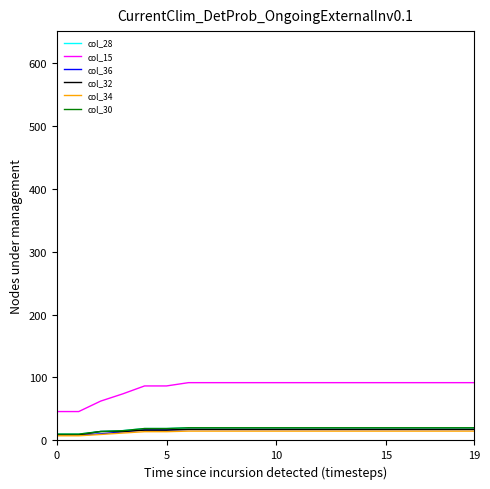

Which series has the largest total across all categories?

col_15